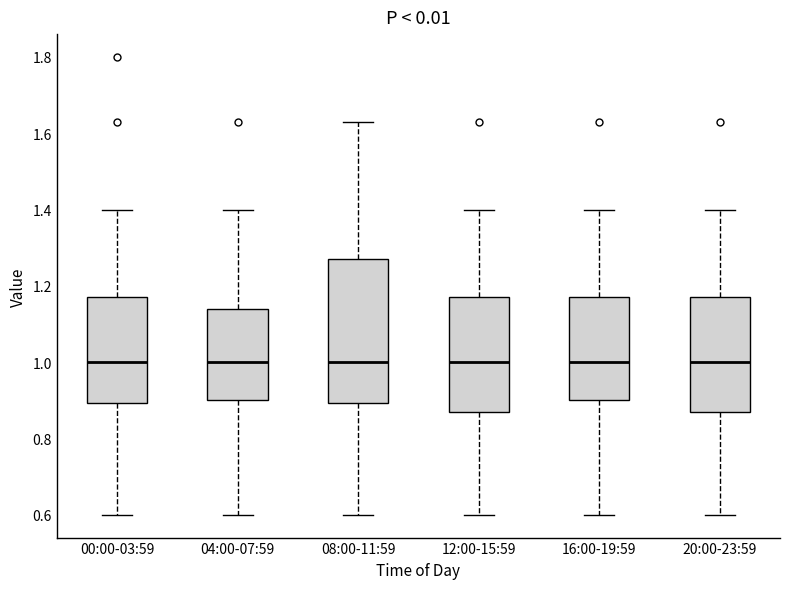

Where does the median line of the box for 12:00-15:59 sit on the y-axis? The values are not printed on the chart, so give them approximately, as read against the axis.

1.00